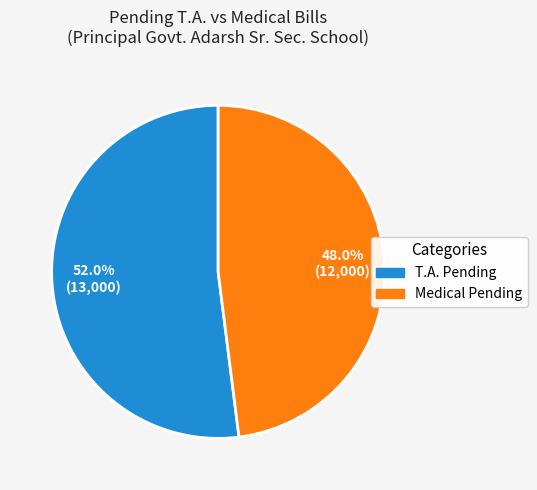

What is the smallest slice in the pie chart?

Medical Pending